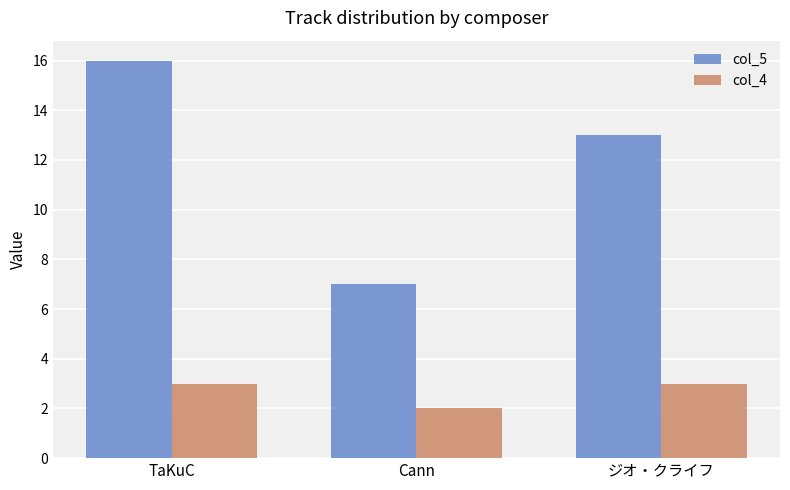

What are all the series names shown in the legend?

col_5, col_4